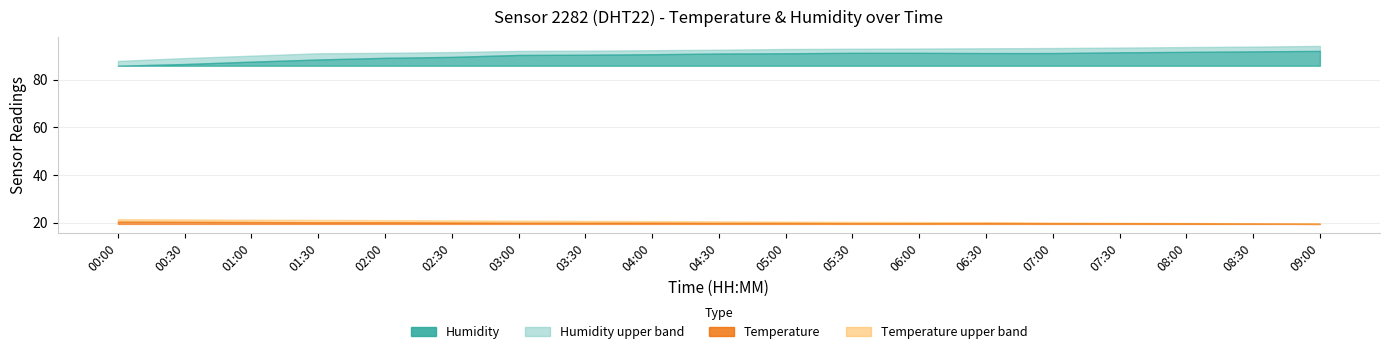

True or false: temperature_upper has more than 0 interior local peaks.

False